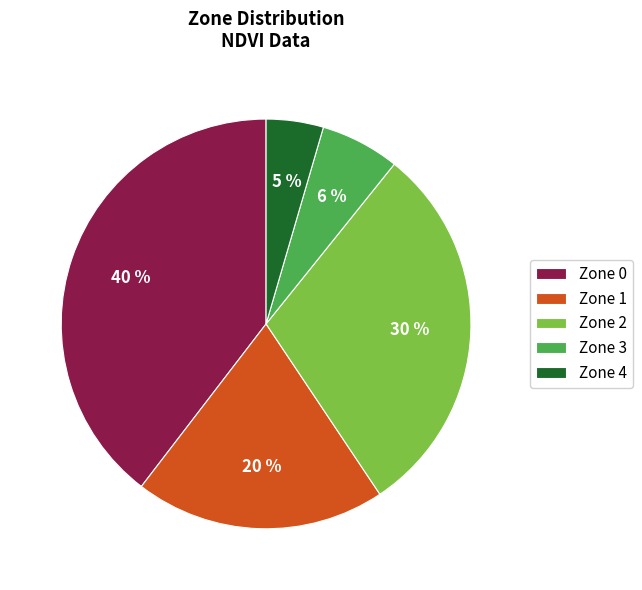

To the nearest percent, what portion does Zone 4 represent?

5%